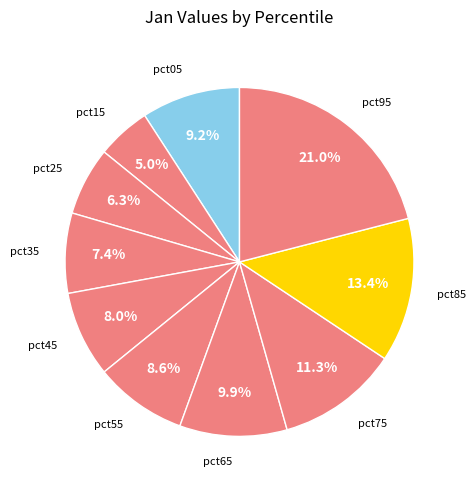

How many slices are in this pie chart?

10